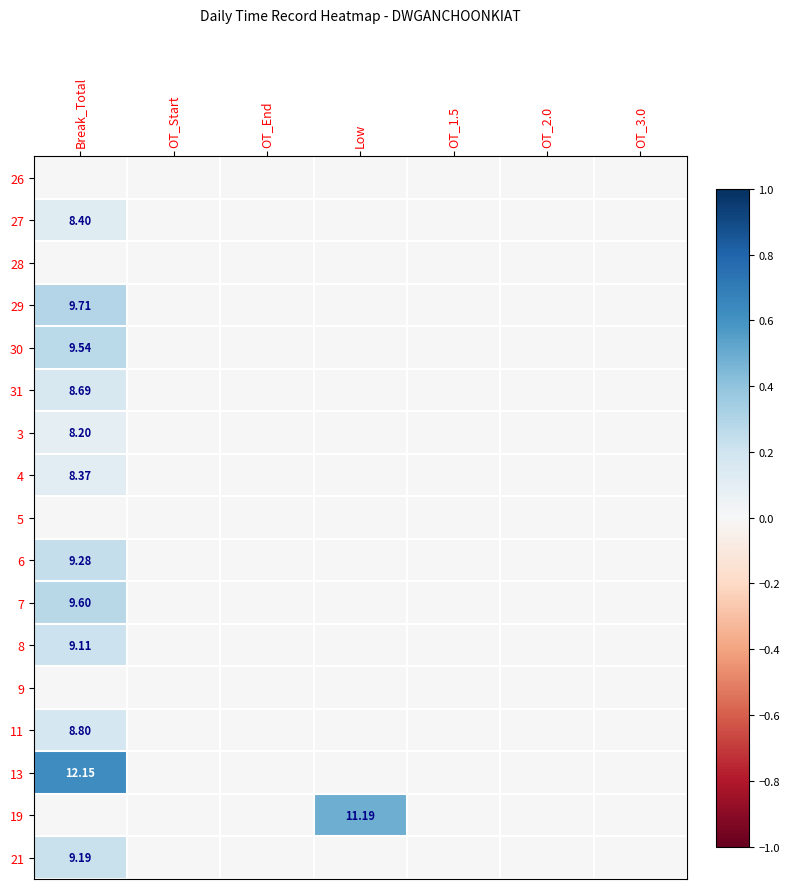

How many categories are shown in the chart?

7